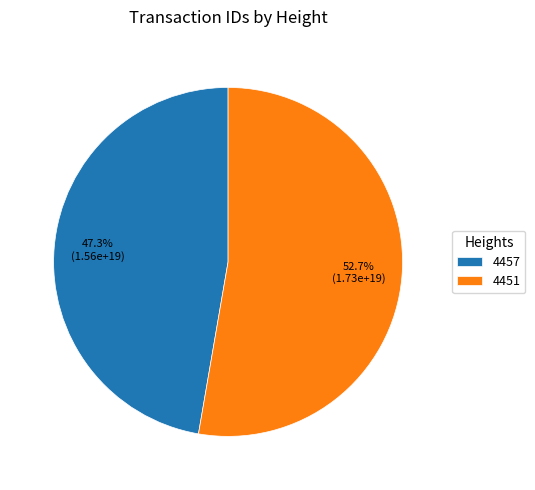

Between 4451 and 4457, which is larger?

4451